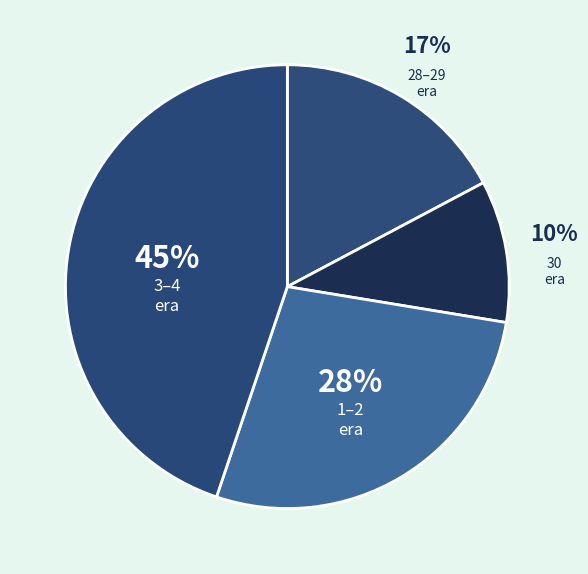

The 28–29 era slice represents 10% of the pie. True or false?

False